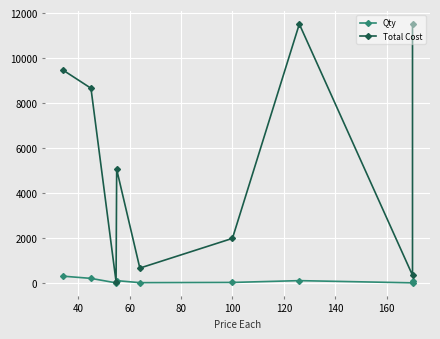

In Total Cost, how many points are lower than both neighbors (excluding endpoints)?

3